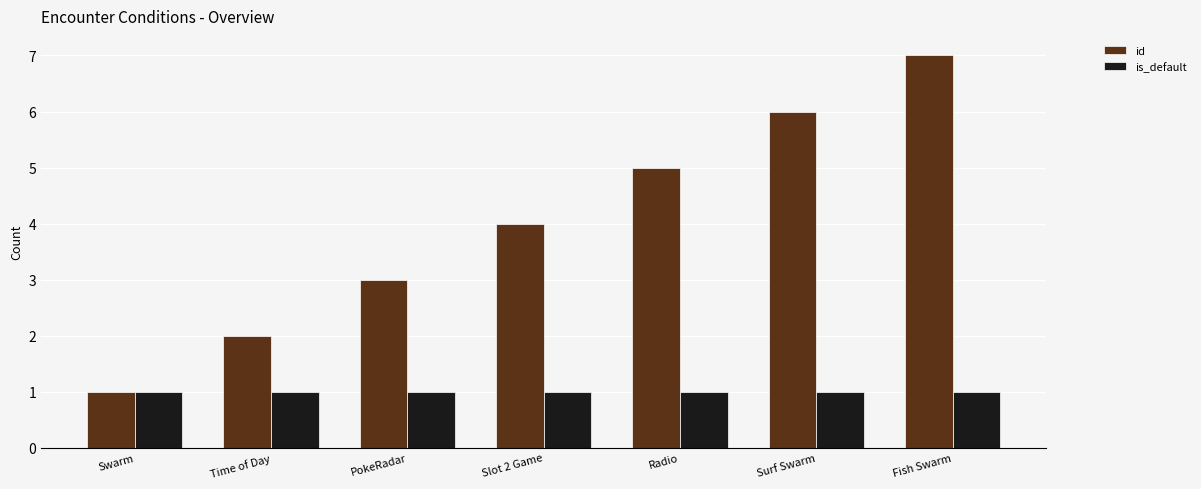

What is the value of the id bar at the 1st from the left?

1